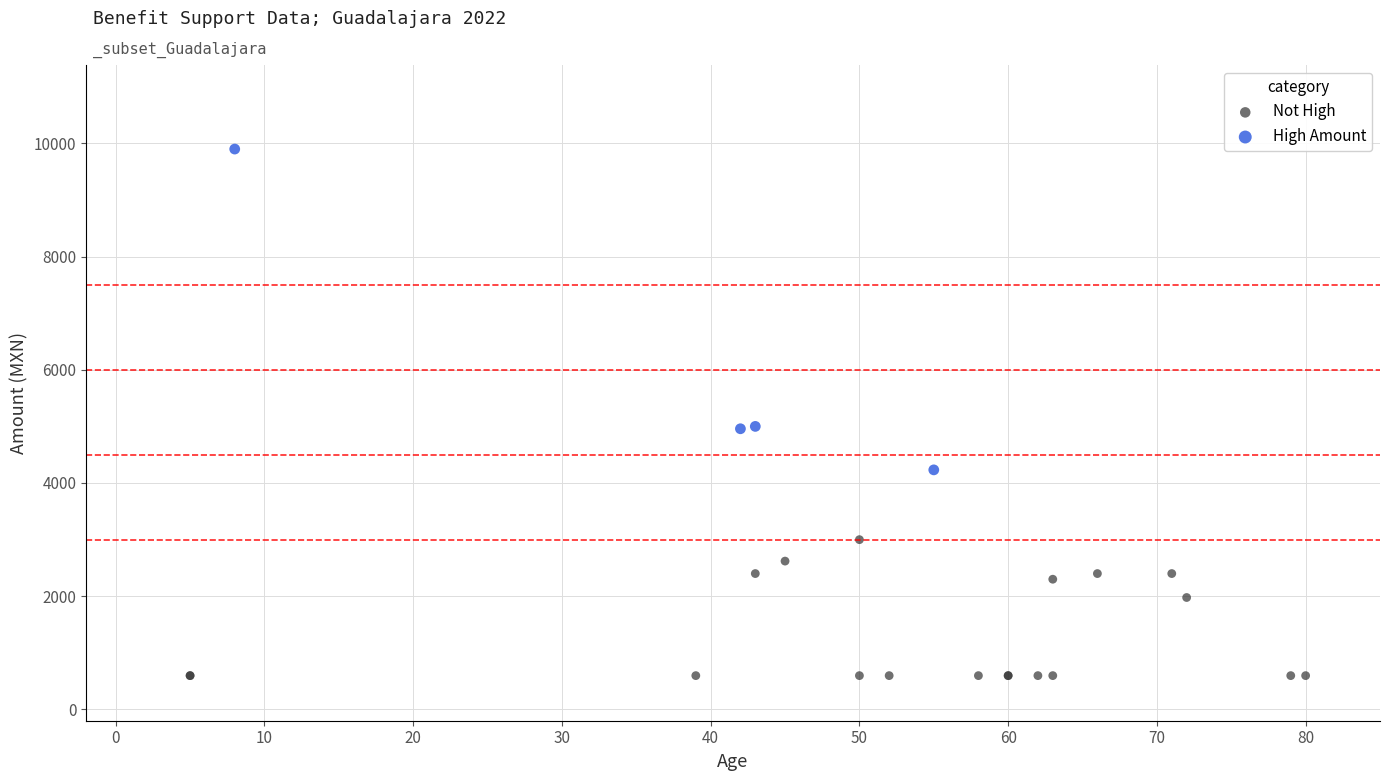

Which series reaches the maximum Y coordinate?

High Amount